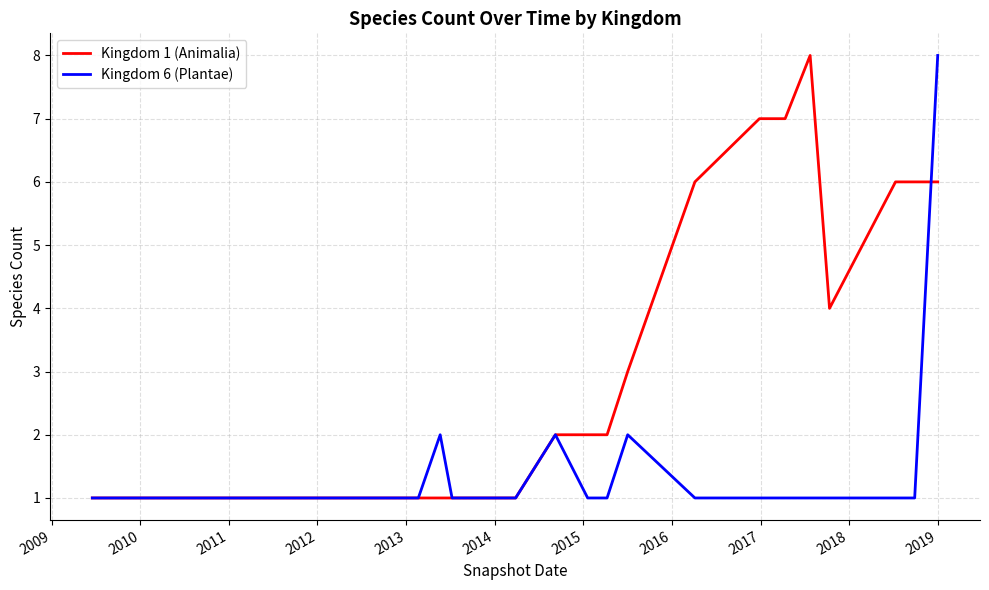

At which label does Kingdom 1 (Animalia) first exceed 2?

2015-07-03